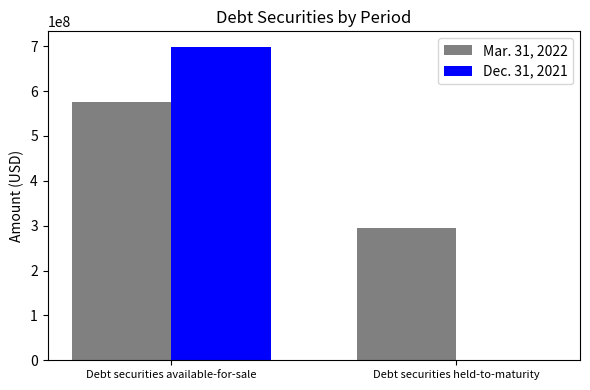

Read the Mar. 31, 2022 value at Debt securities held-to-maturity, to the nearest 50.

295688000